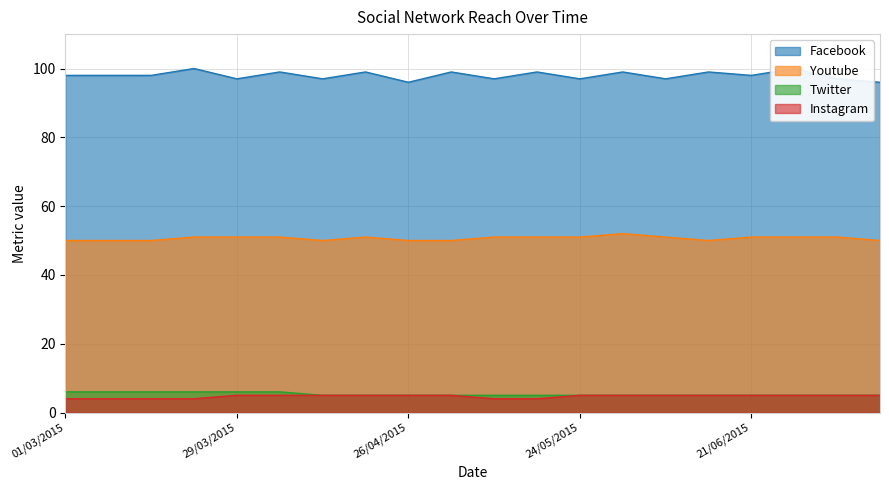

Reading right to left, what are all the values shown in this chart?

Facebook: 96	97	100	98	99	97	99	97	99	97	99	96	99	97	99	97	100	98	98	98
Youtube: 50	51	51	51	50	51	52	51	51	51	50	50	51	50	51	51	51	50	50	50
Twitter: 5	5	5	5	5	5	5	5	5	5	5	5	5	5	6	6	6	6	6	6
Instagram: 5	5	5	5	5	5	5	5	4	4	5	5	5	5	5	5	4	4	4	4